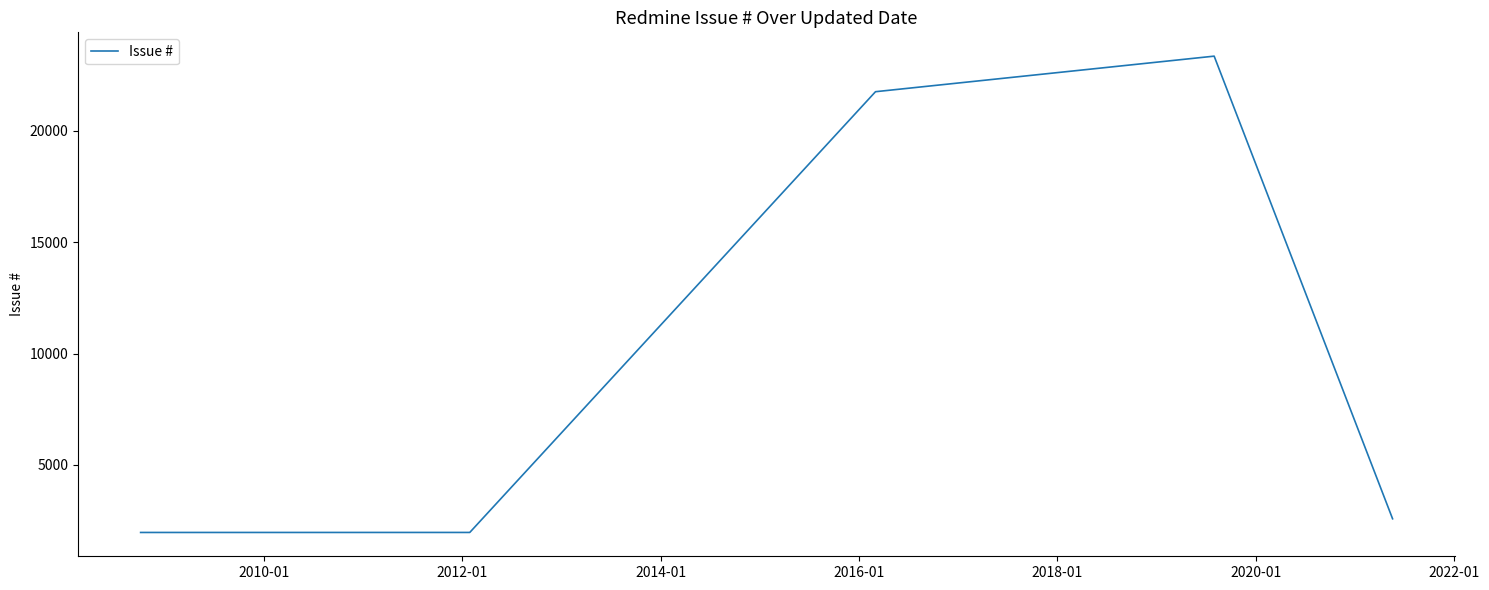

What is the average value?

10323